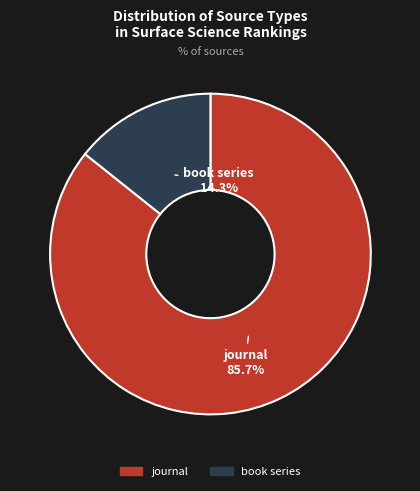

To the nearest percent, what percentage of the pie is journal?

86%